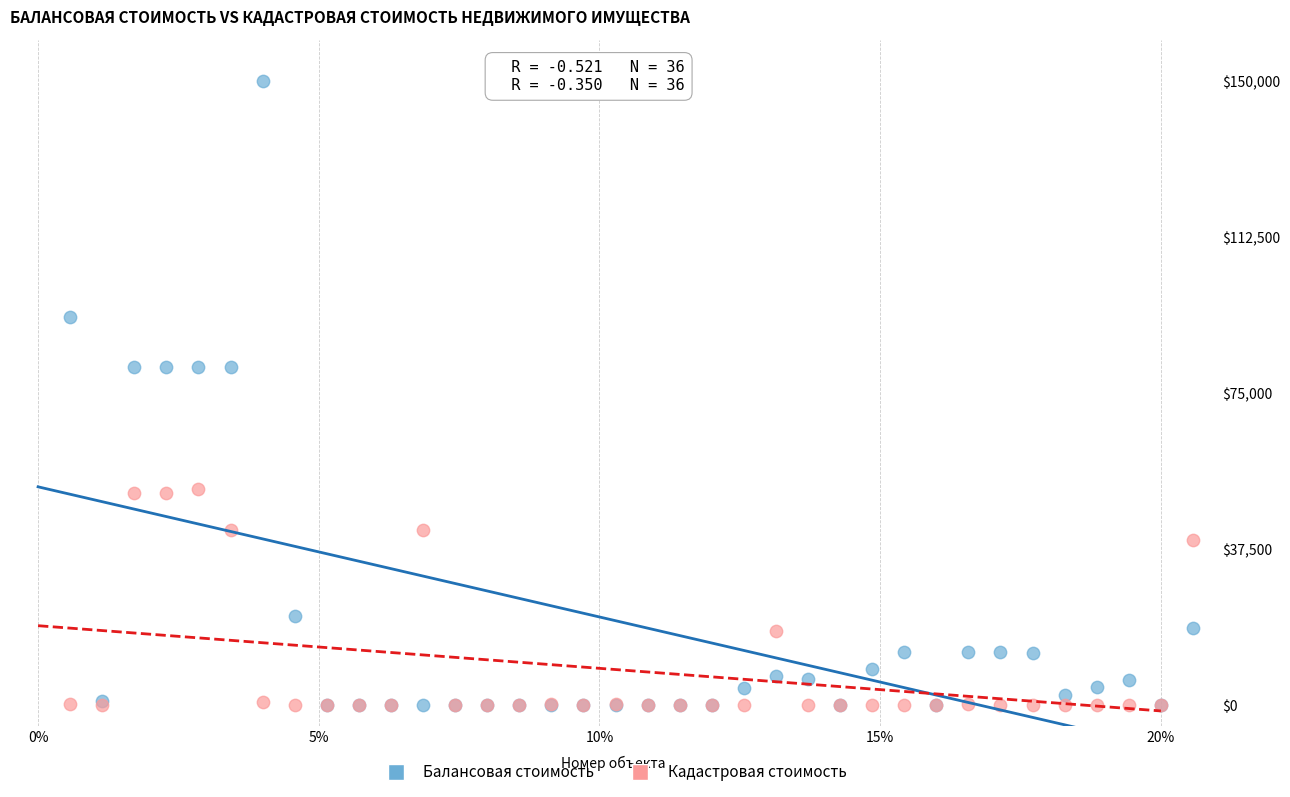

Which series has the widest spread of Y values?

Балансовая стоимость